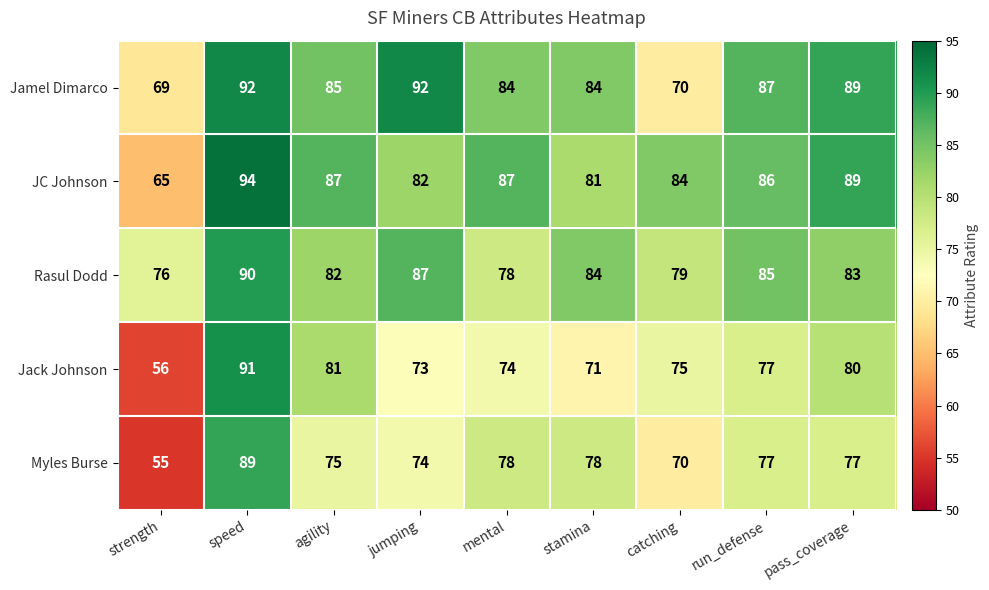

Rank the series by their maximum value, from lowest to highest.

Myles Burse, Rasul Dodd, Jack Johnson, Jamel Dimarco, JC Johnson